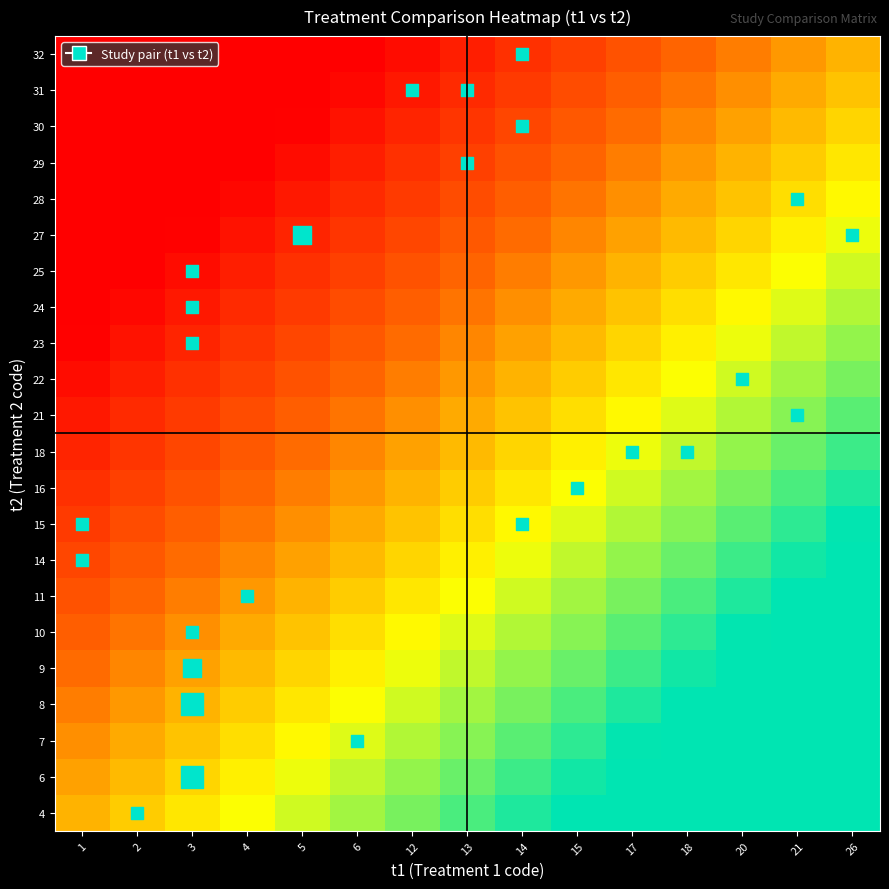

Rank the series at 12 from lowest to highest value.

32, 31, 30, 29, 28, 27, 25, 24, 23, 22, 21, 18, 16, 15, 14, 11, 10, 9, 8, 7, 6, 4